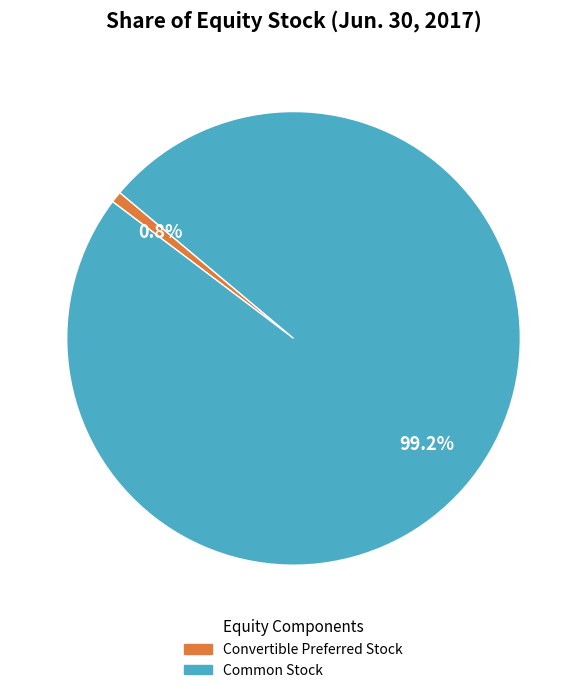

Is there a majority slice in this chart?

Yes